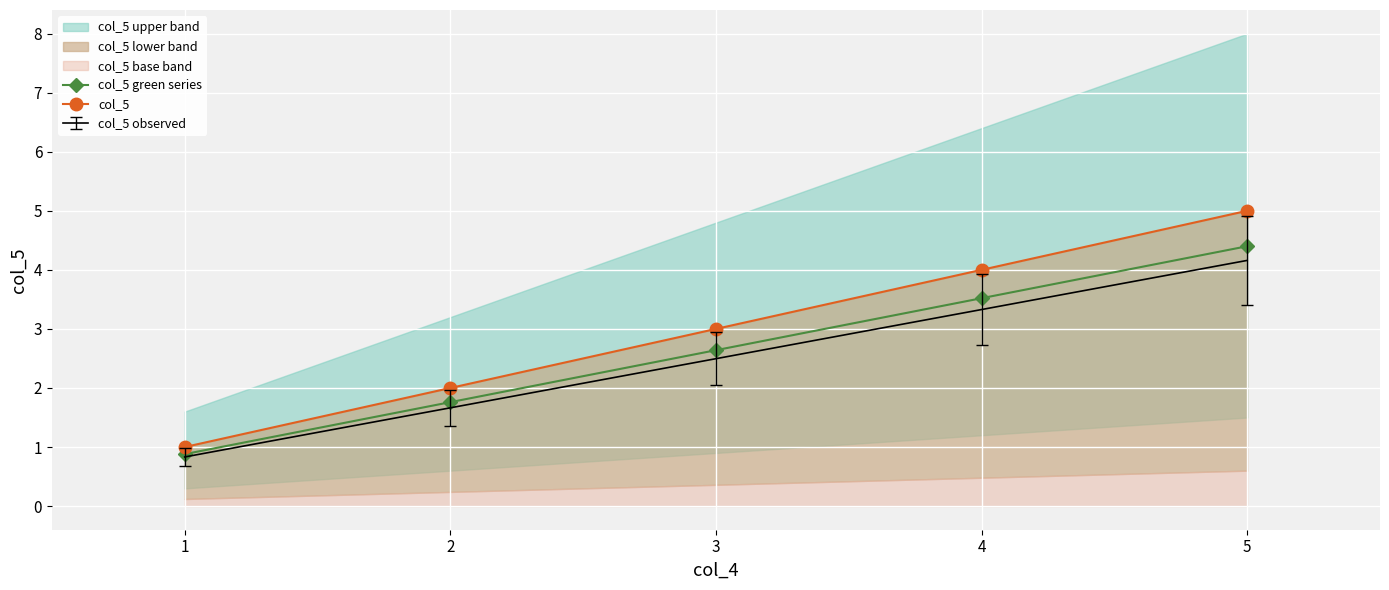

The value of col_5 green series at 3 is 1.1. True or false?

False